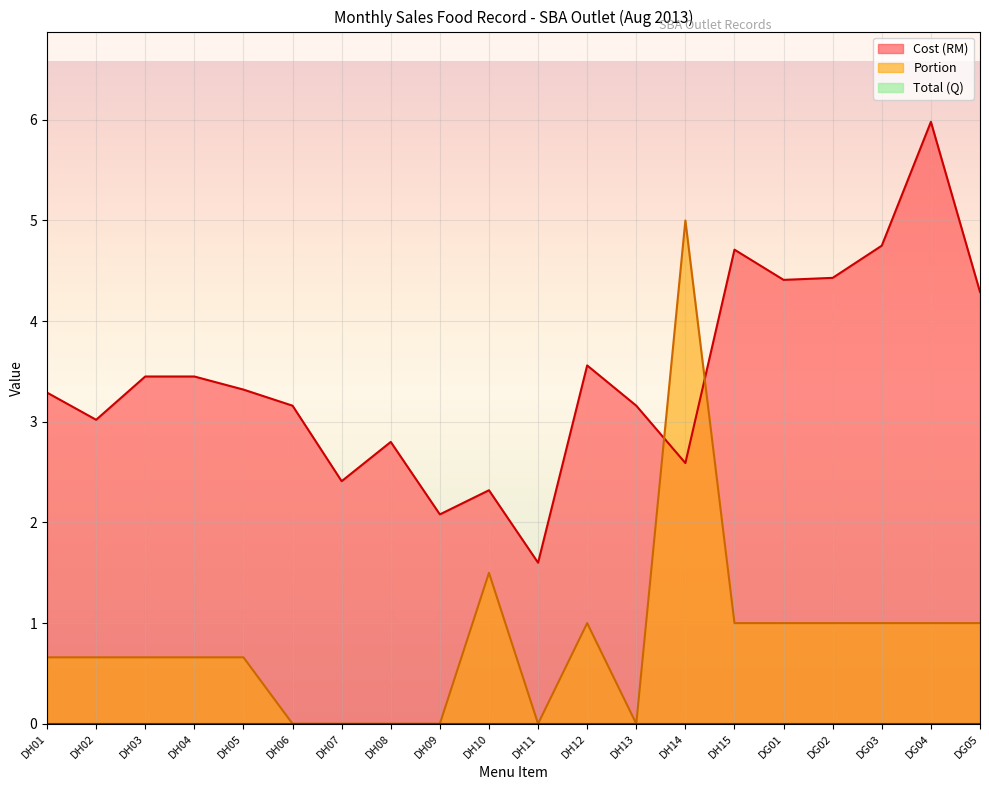

Rank the series by their average value, from lowest to highest.

Portion, Cost (RM)